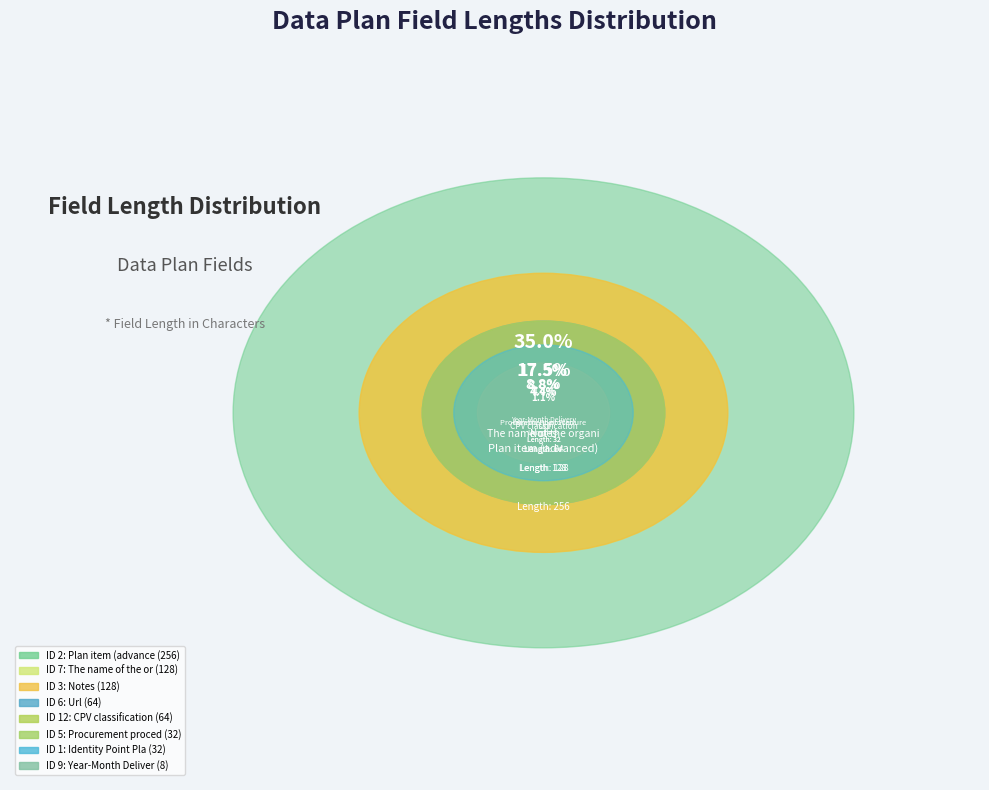

Do 6 and 11 together represent more than half of the pie?

No